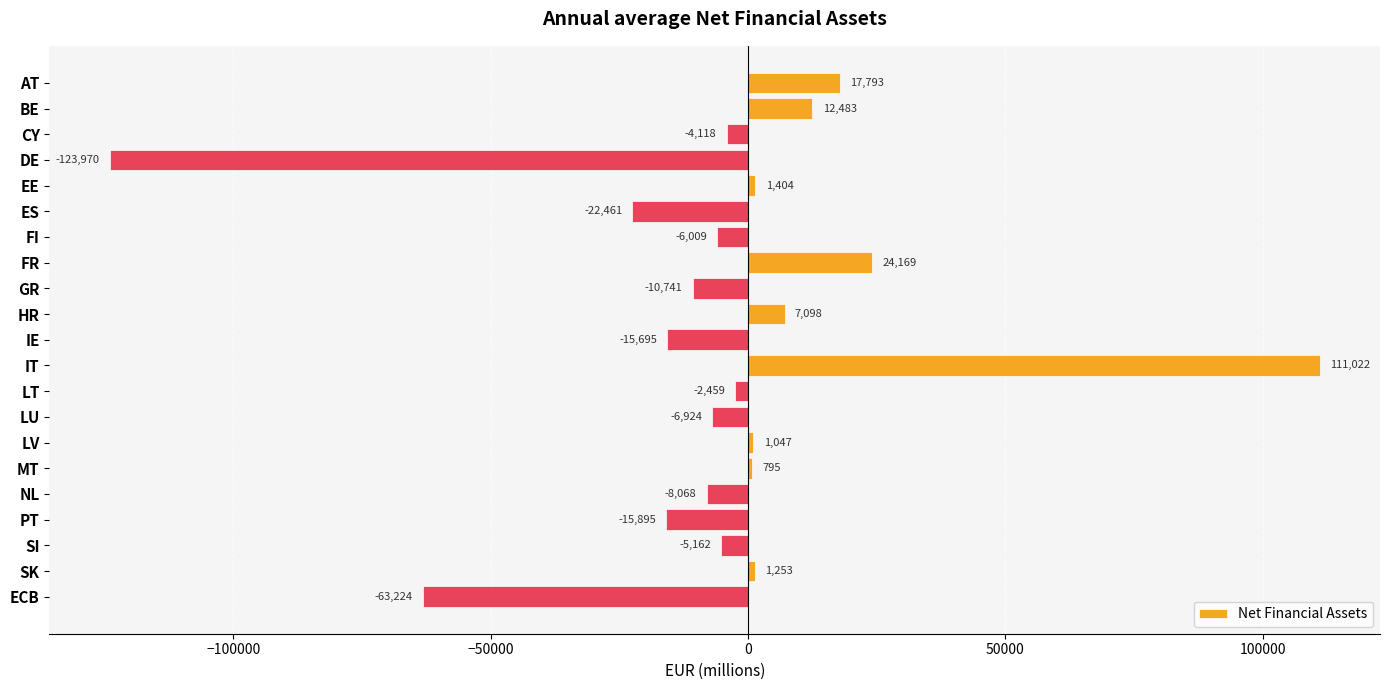

What is the label of the 13th bar from the top?

LT